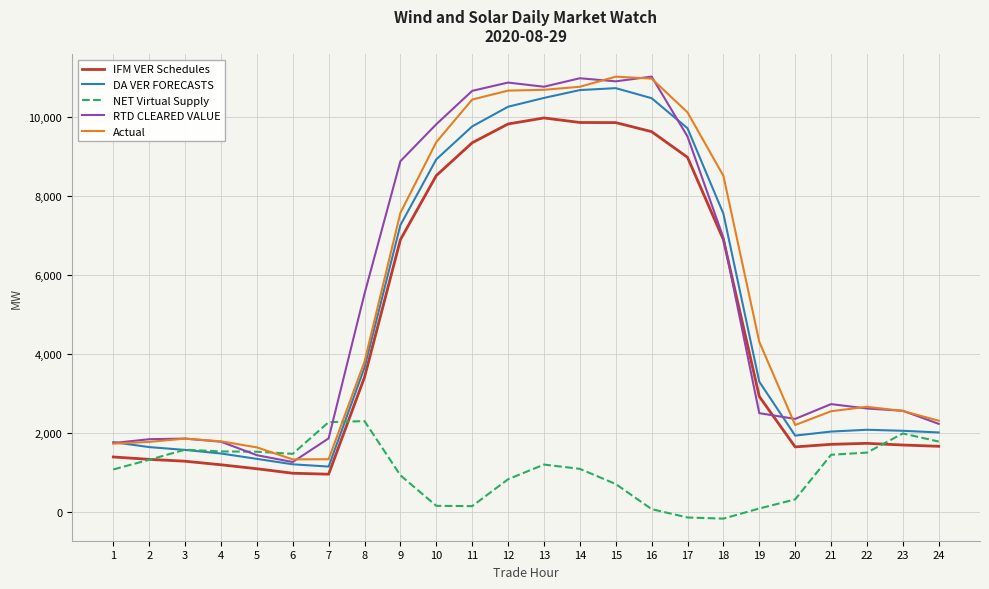

The value of RTD CLEARED VALUE at 19 is 2501.4. True or false?

True